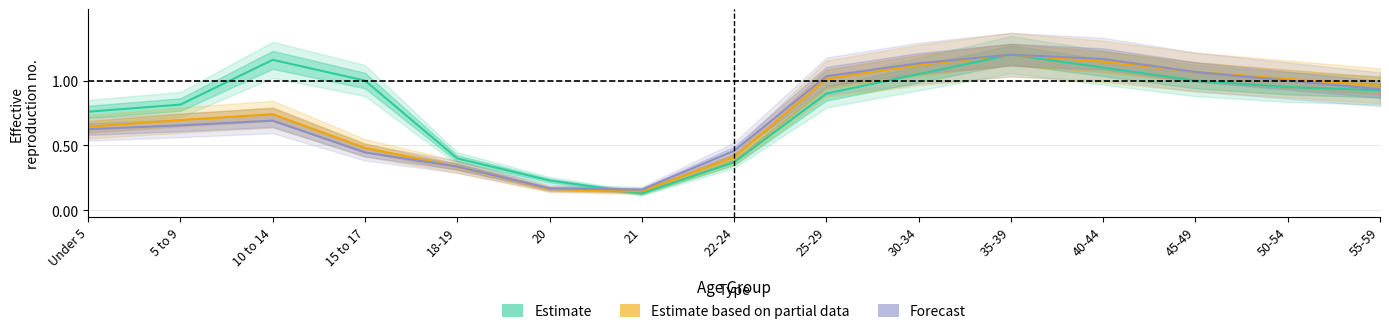

At which category does the chart reach its minimum across all series?

21